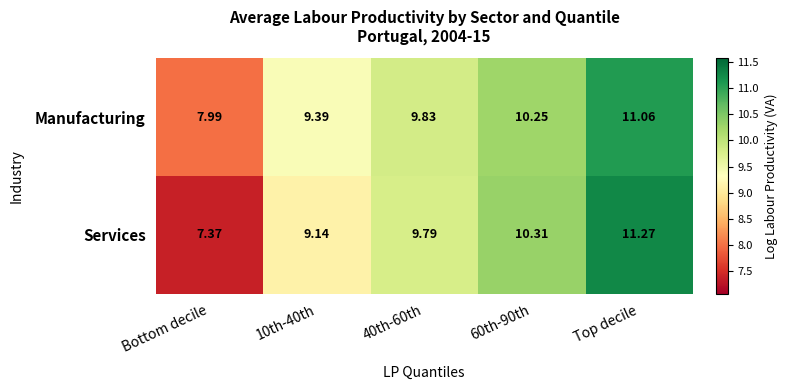

At which label does Services reach its minimum?

Bottom decile